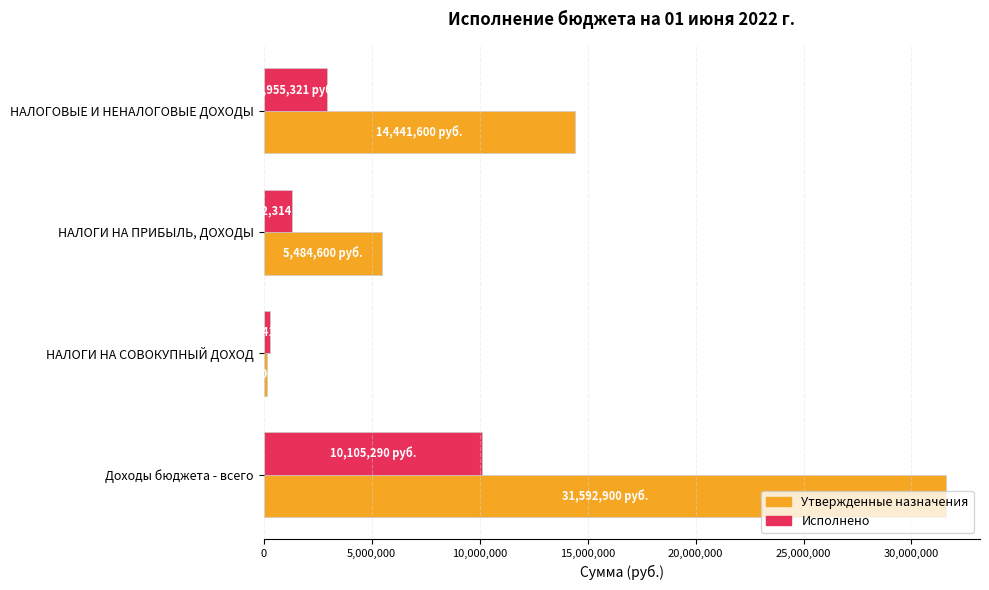

What are all the series names shown in the legend?

Утвержденные назначения, Исполнено